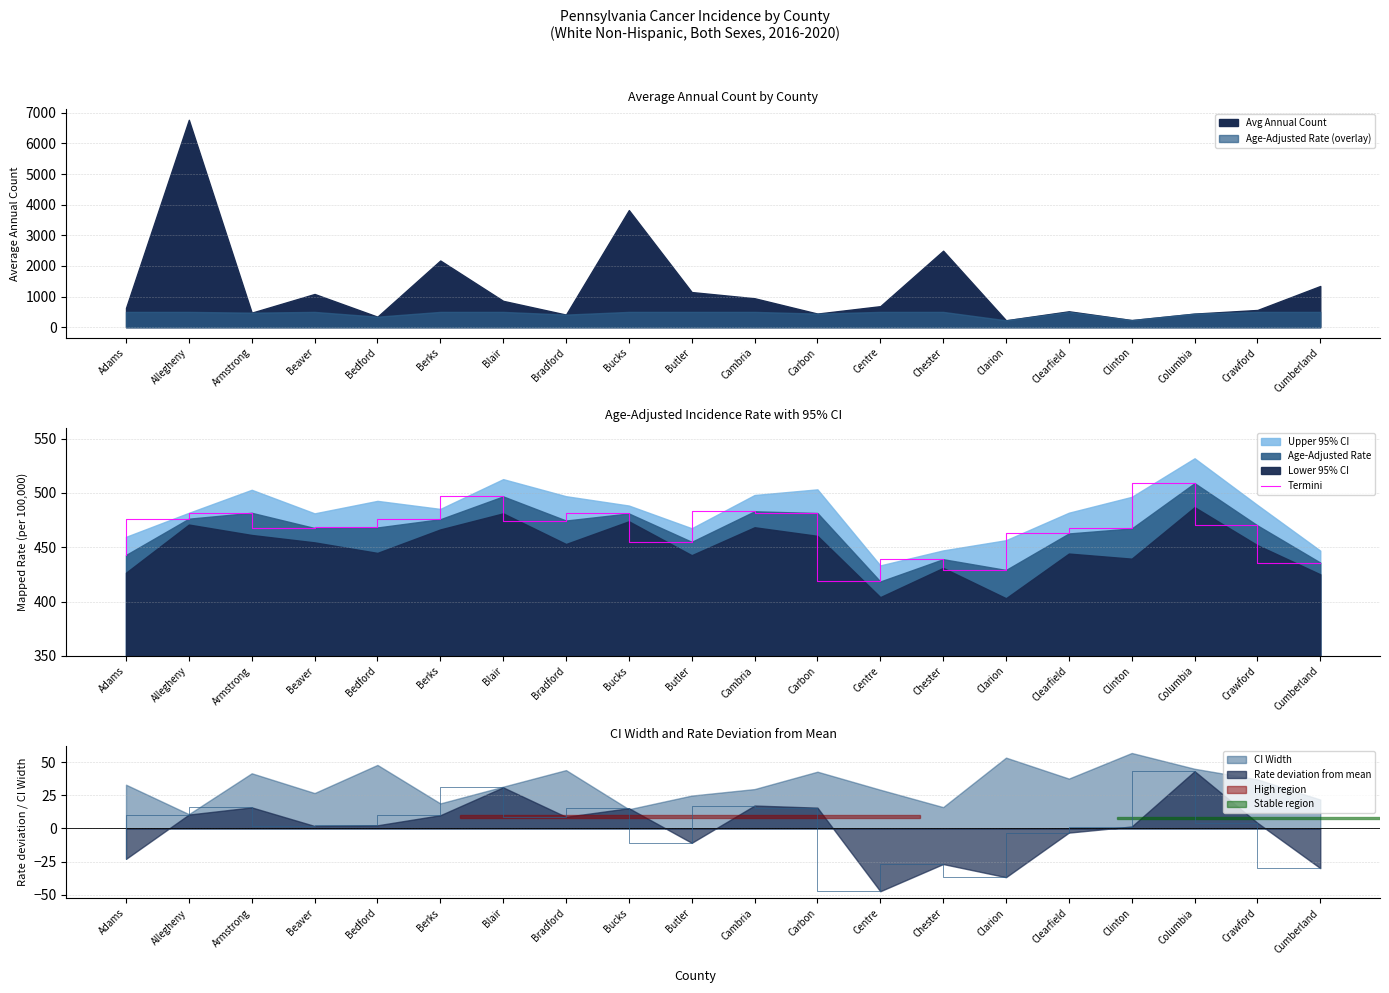

Rank the categories by value from lowest to highest.

Centre, Clarion, Cumberland, Chester, Adams, Butler, Clearfield, Clinton, Beaver, Bedford, Crawford, Bradford, Berks, Allegheny, Bucks, Carbon, Armstrong, Cambria, Blair, Columbia